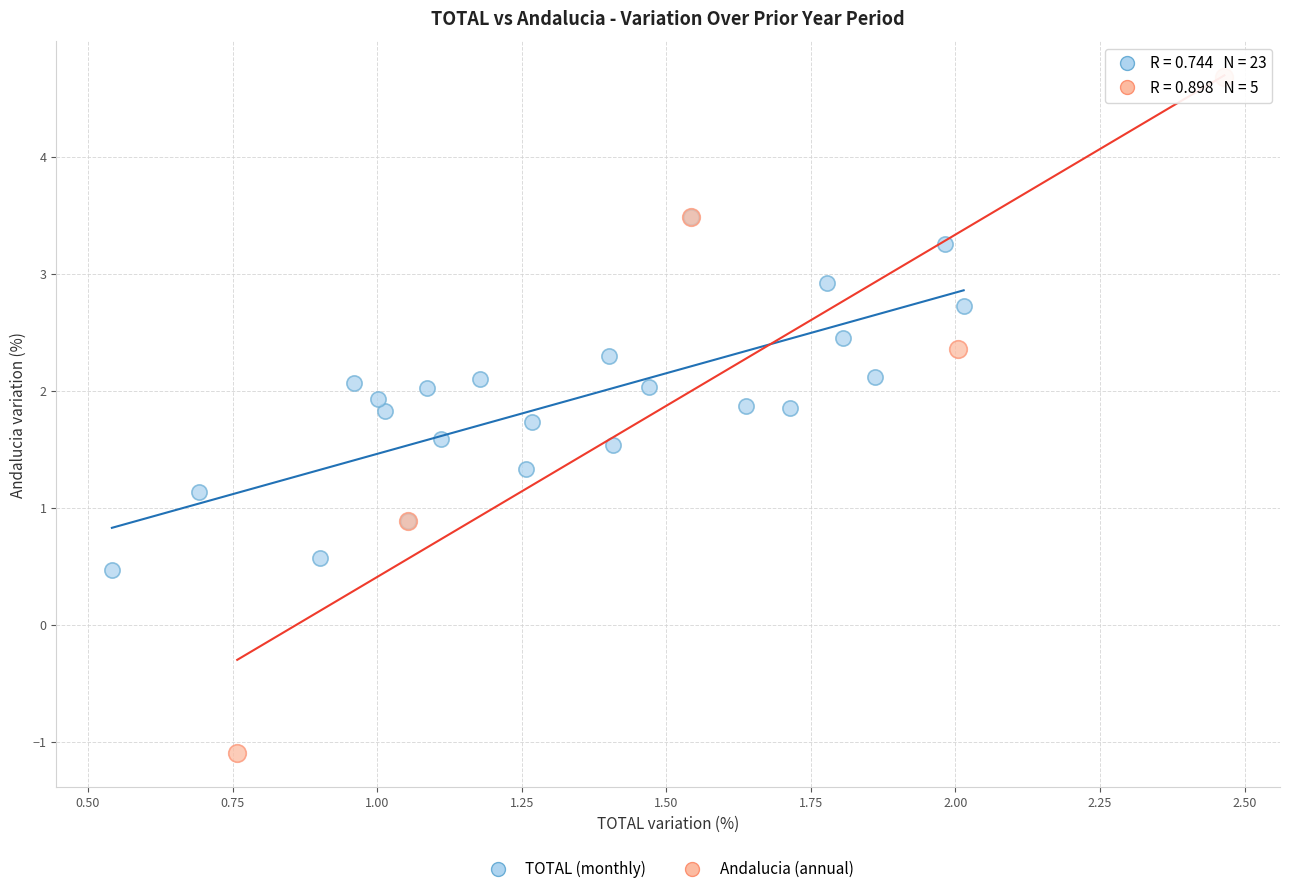

Which series reaches the maximum Y coordinate?

Andalucia (annual)